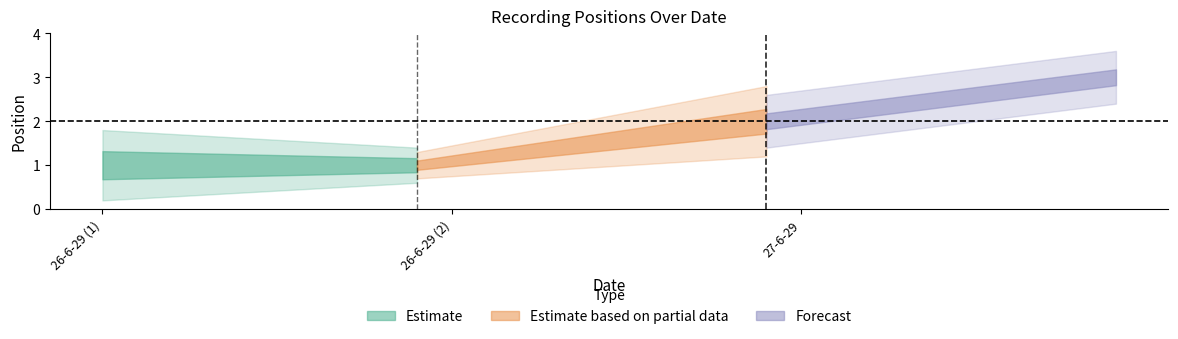

How many values exceed 2?

1